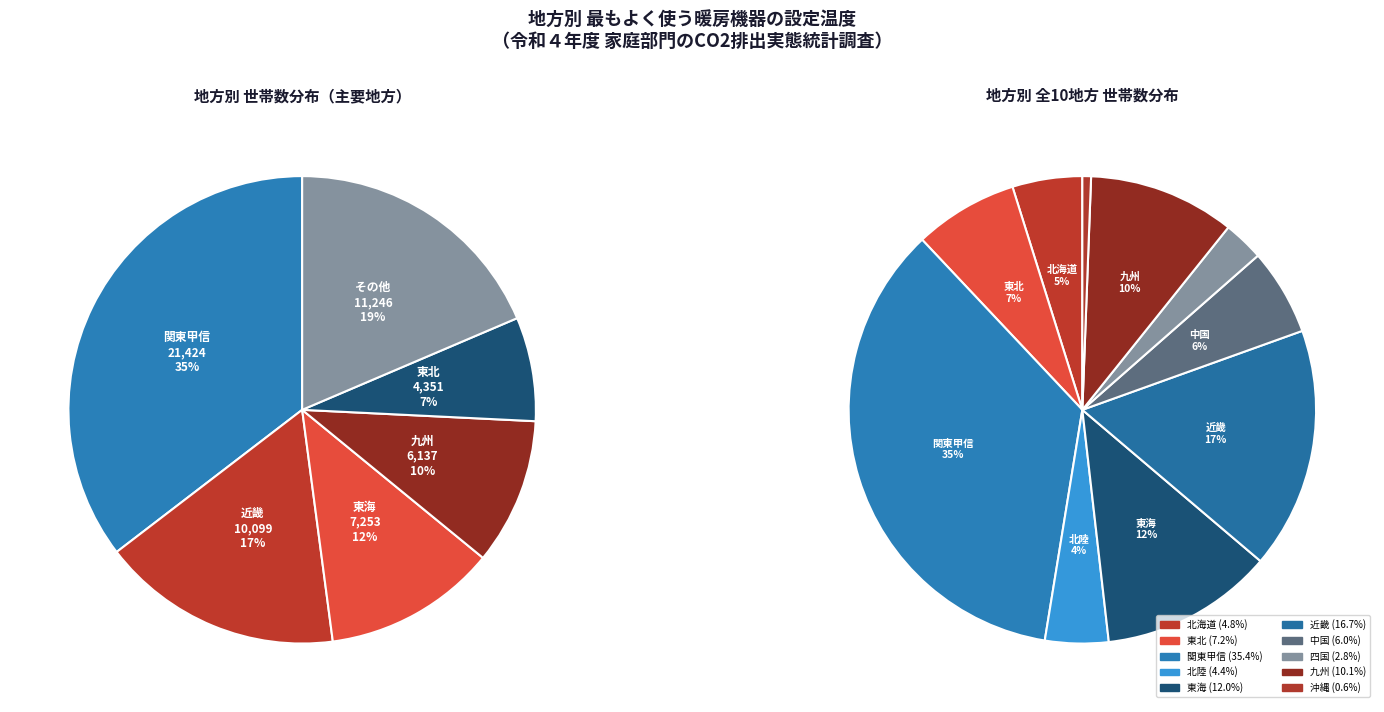

Which slice is the smallest?

沖縄